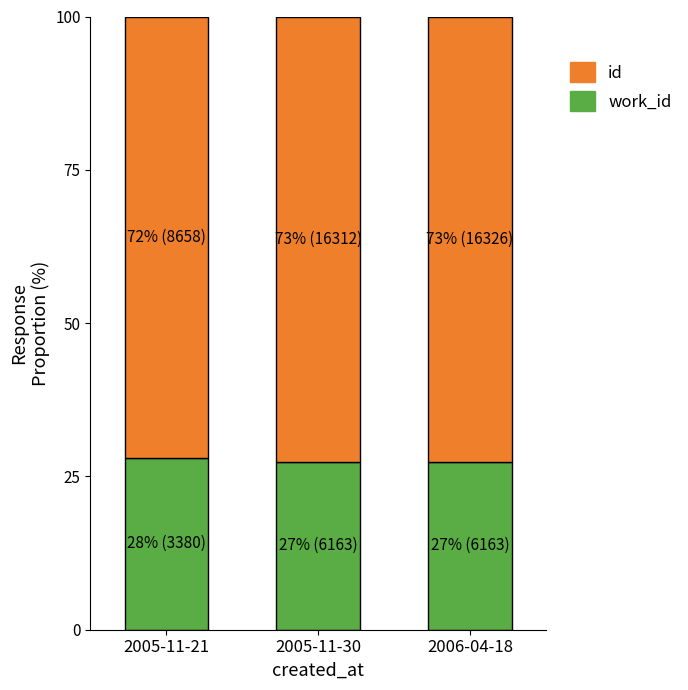

What position from the right is 2005-11-30?

2